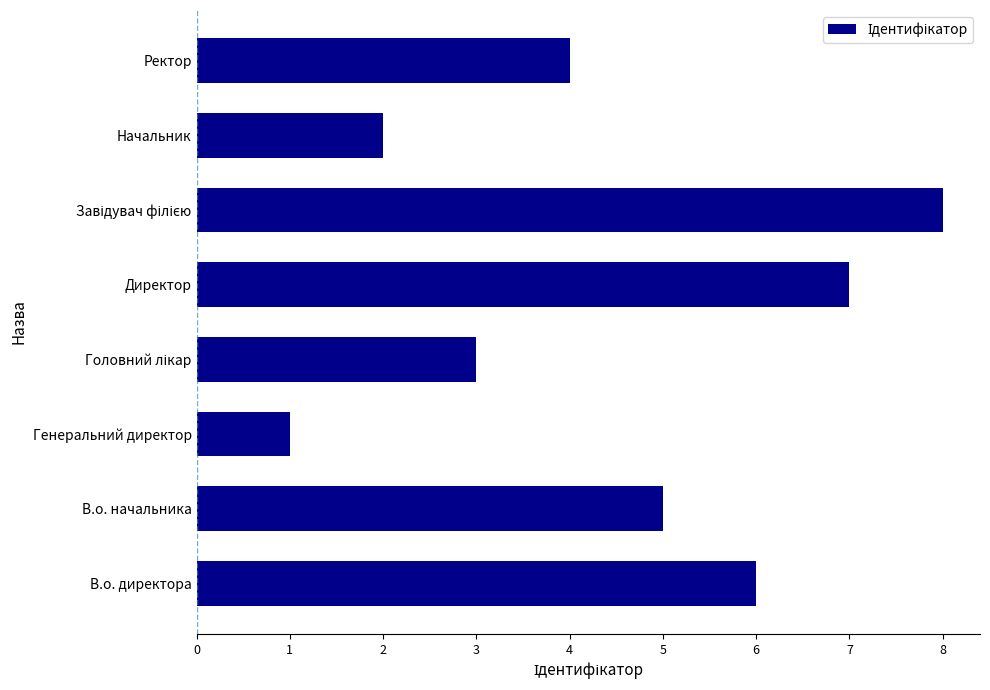

How many categories are shown in the chart?

8